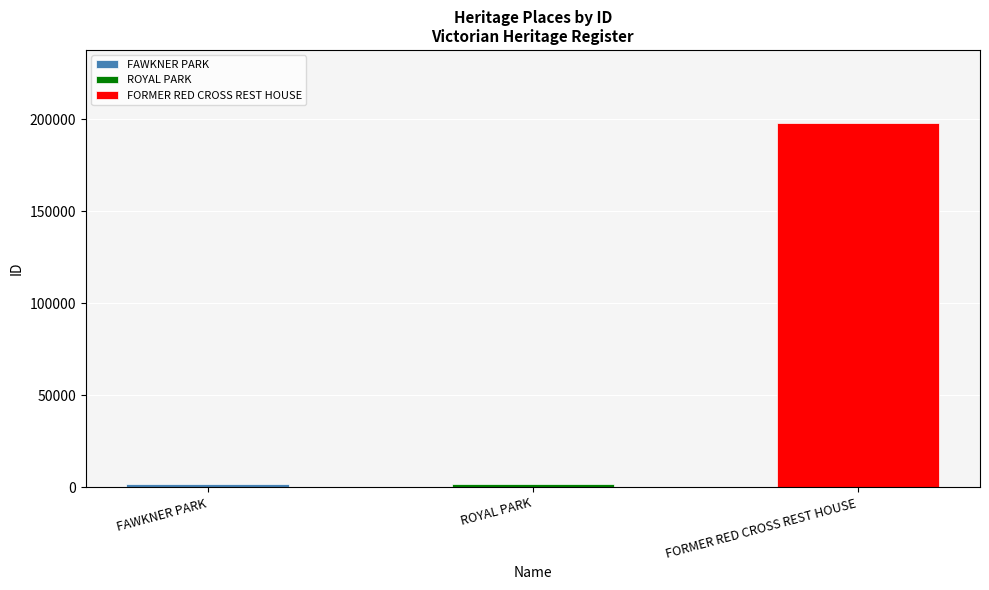

What is the minimum value shown in the chart?

1953